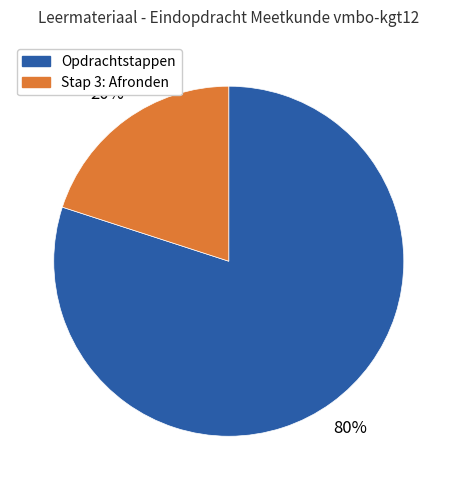

Is there any slice that represents more than half of the pie?

Yes